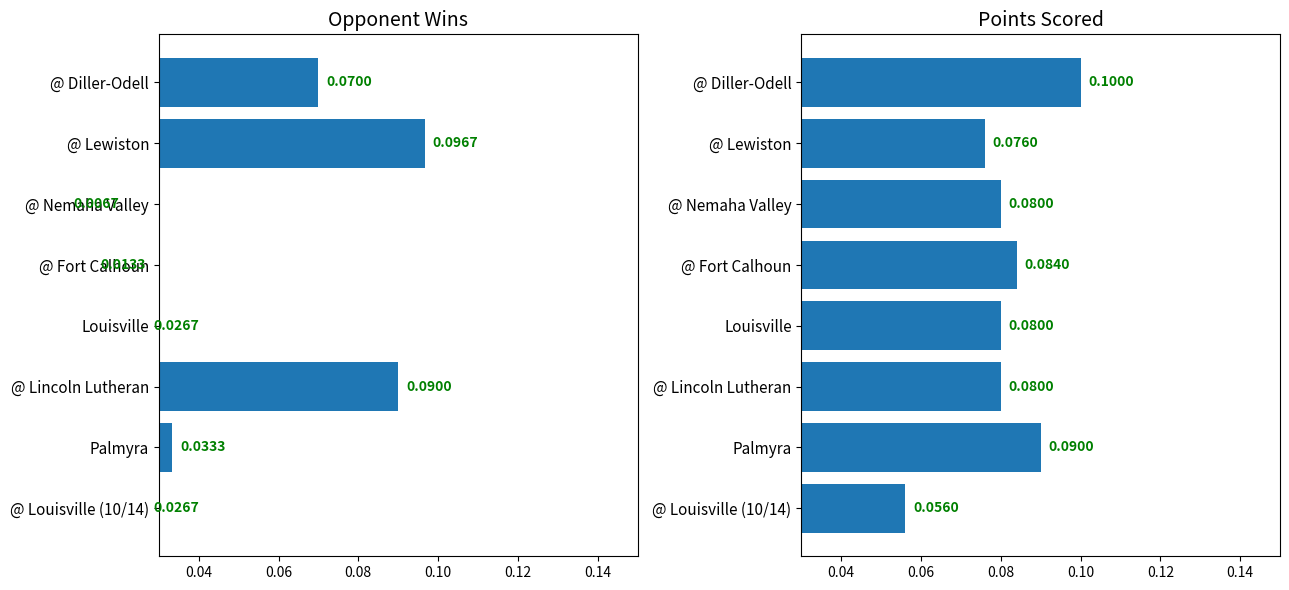

True or false: Opp Wins has a value of 0.0 at @ Louisville (10/14).

True